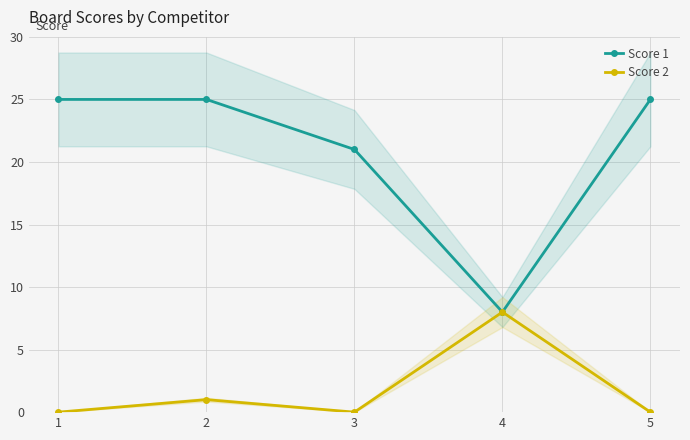

True or false: Score 1 has a value of 21 at 3.

True